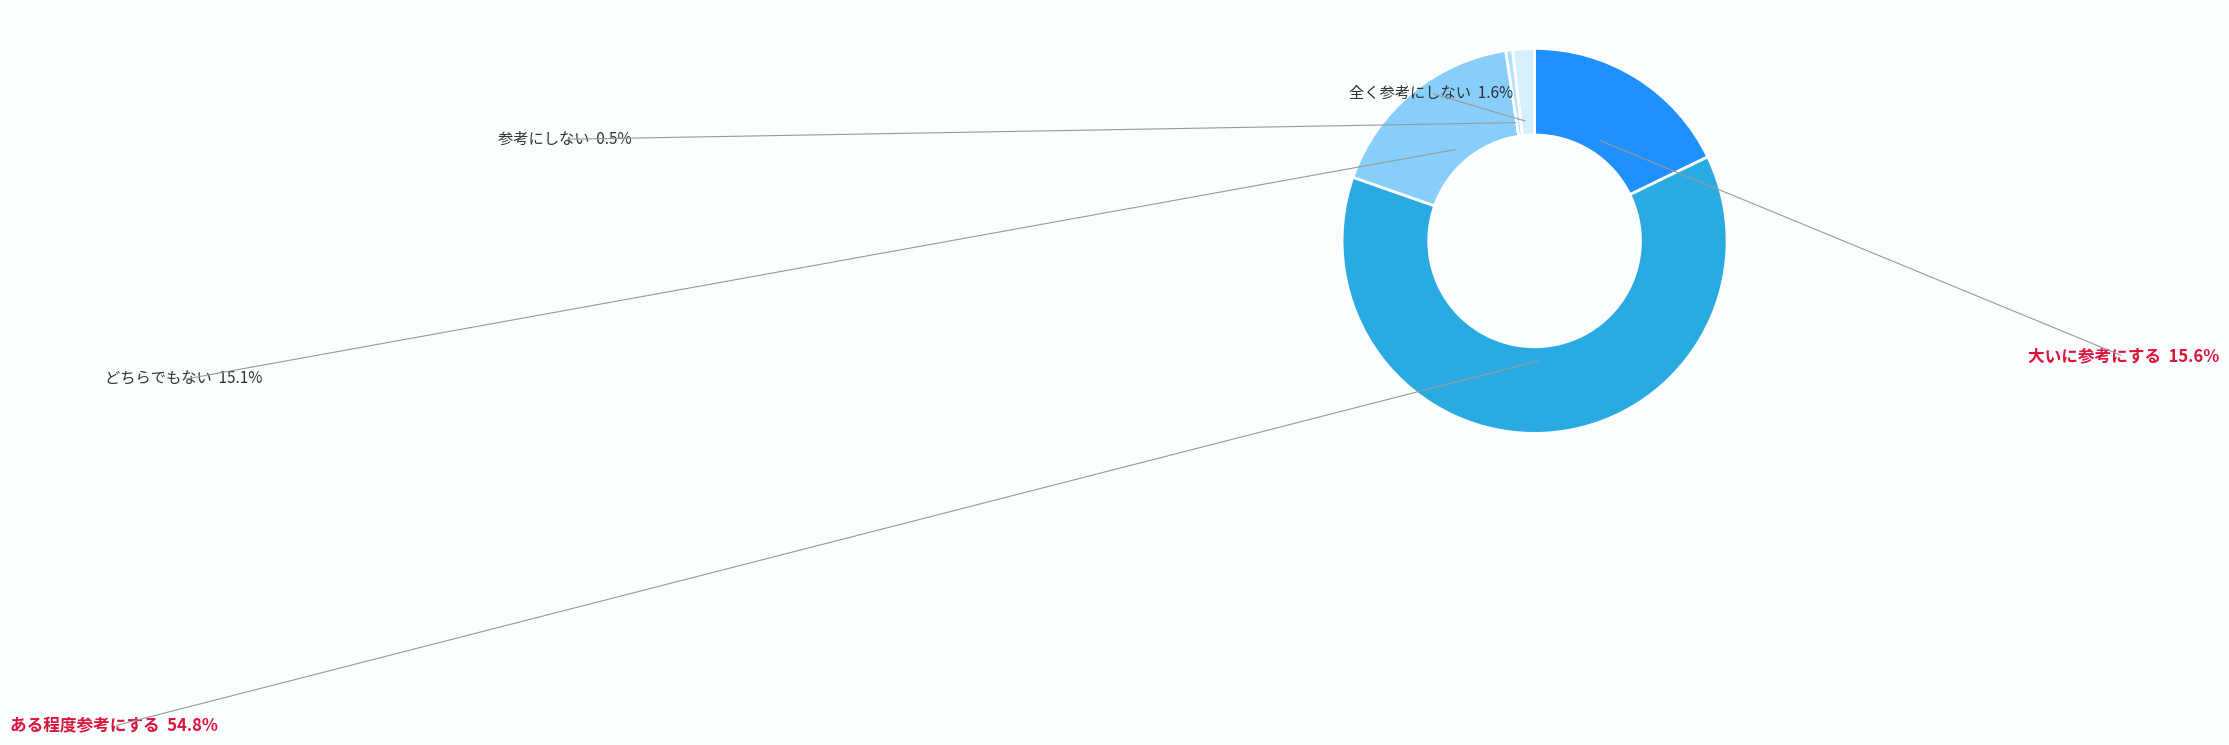

Is there any slice that represents more than half of the pie?

Yes